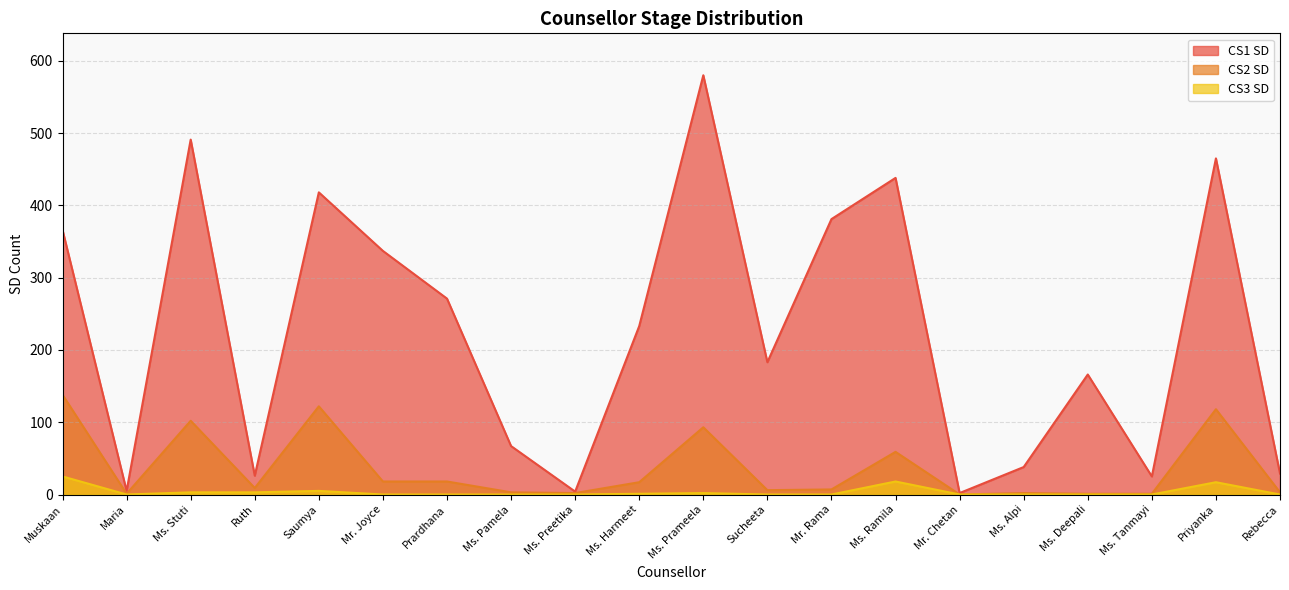

Is it true that CS2 SD equals 60 at Ms. Stuti?

False